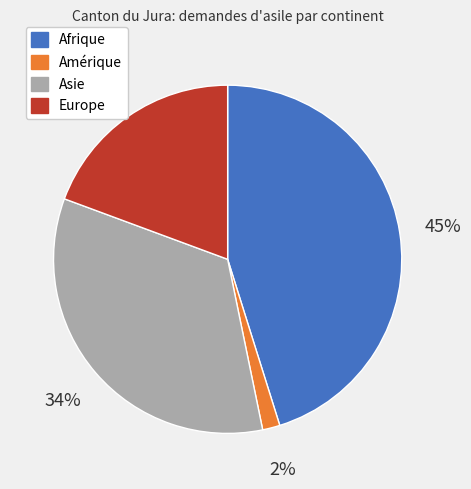

Which has a higher value, Asie or Amérique?

Asie